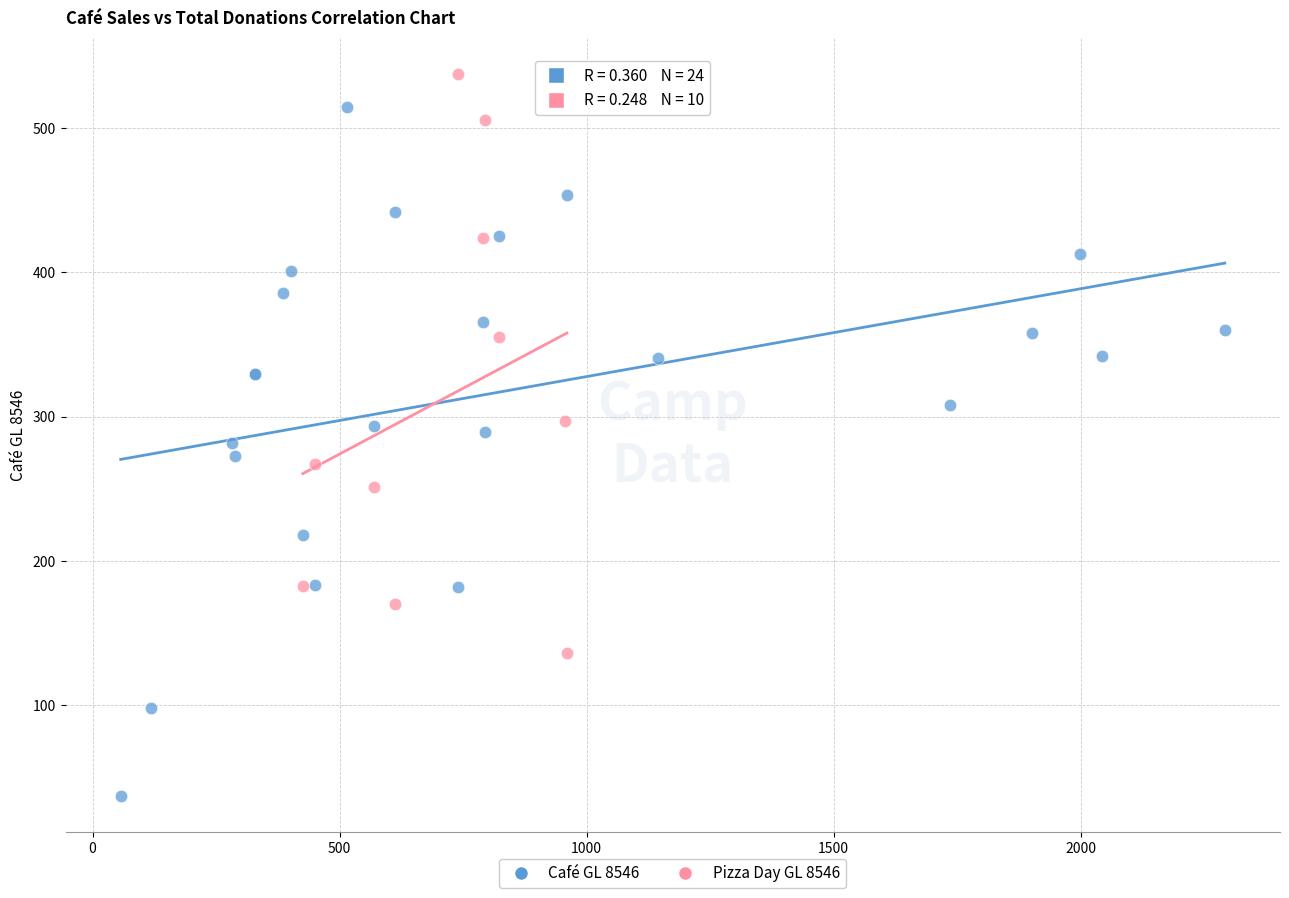

Which series has the widest spread of Y values?

Café GL 8546